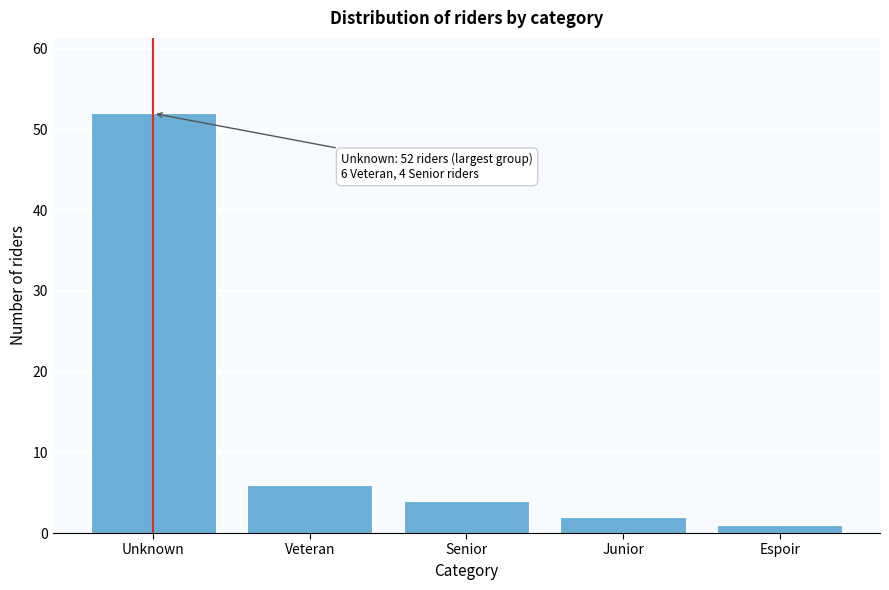

Reading left to right, what are all the values shown in this chart?

Unknown=52	Veteran=6	Senior=4	Junior=2	Espoir=1